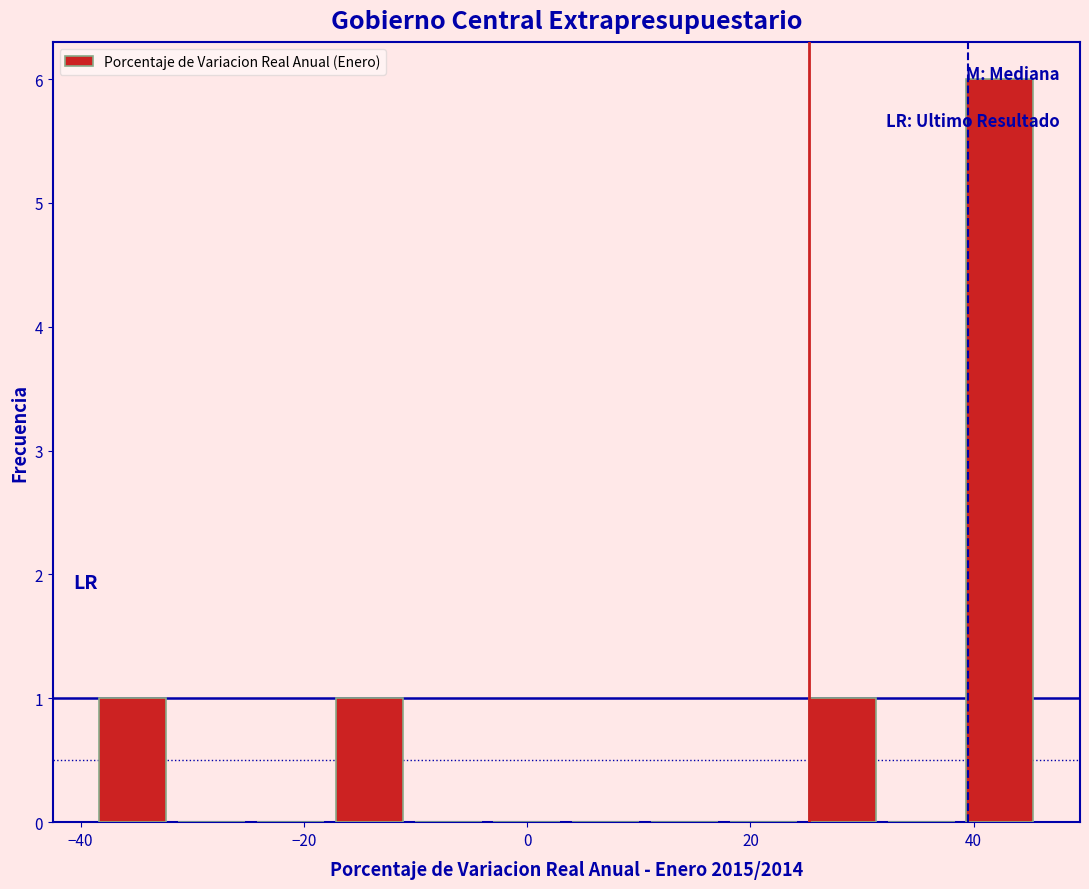

Around what value on the x-axis is the tallest bar? Give the approximate position of its centre, as read against the axis.

42